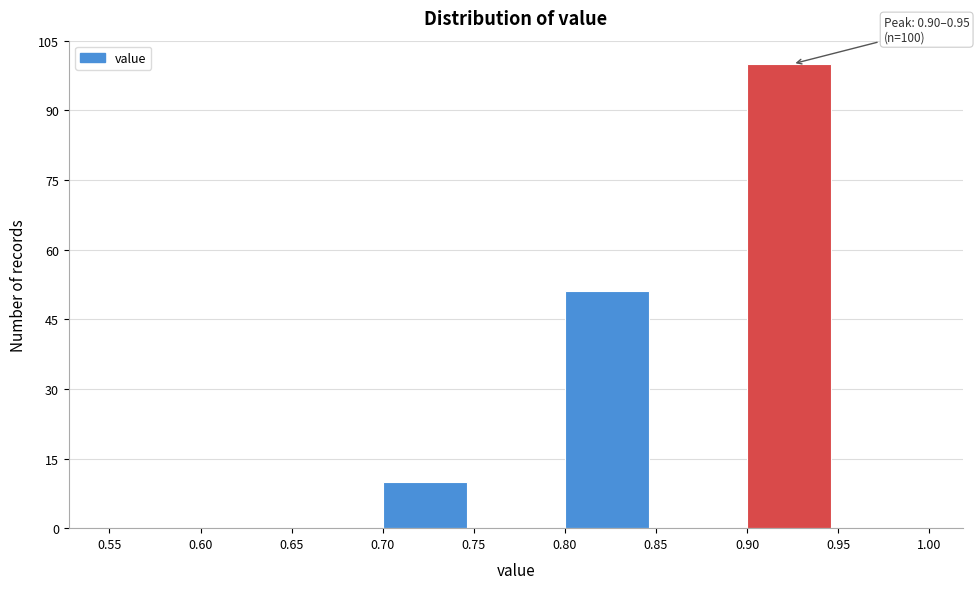

Which range on the x-axis has the tallest bar?

0.90 to 0.95